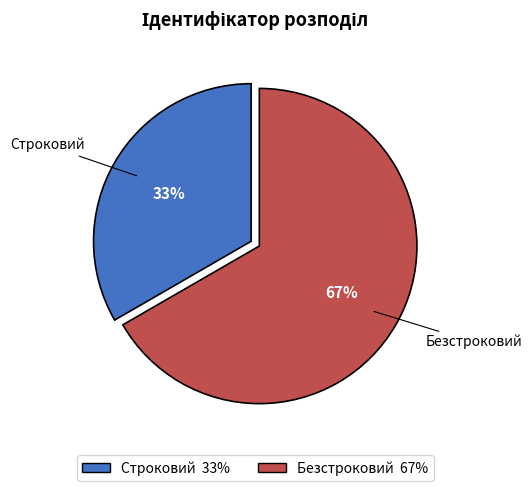

Which category accounts for the majority?

Безстроковий